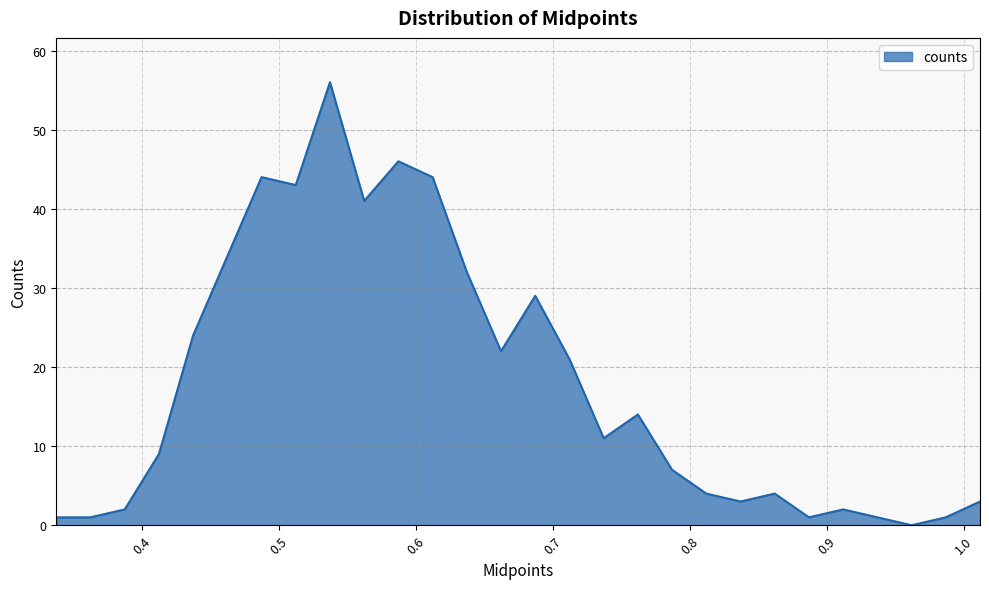

What is the greatest value displayed?

56